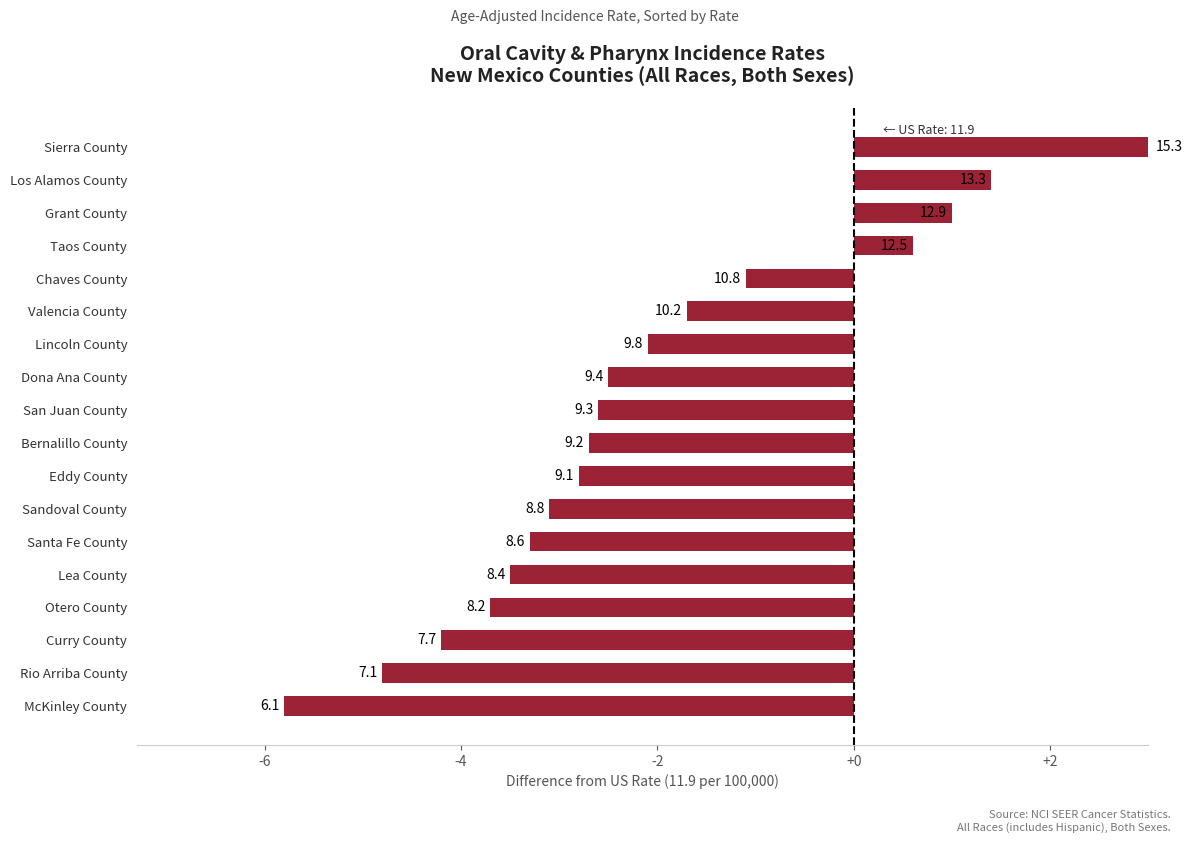

What is the maximum value shown in the chart?

3.4